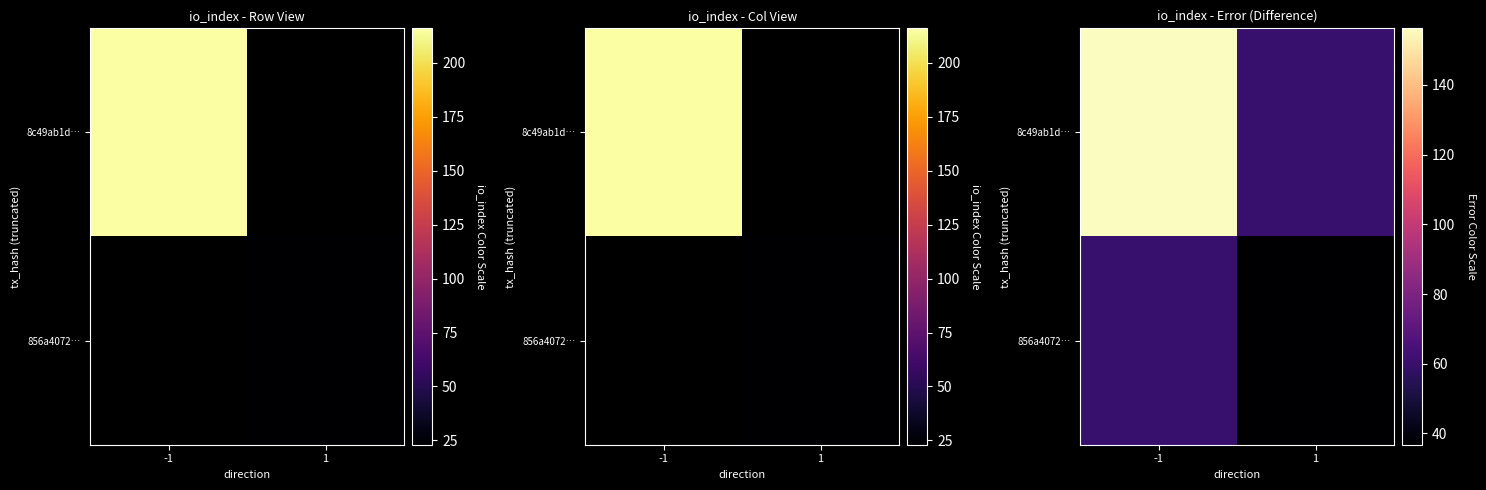

Which has a higher value, 1 or -1?

-1